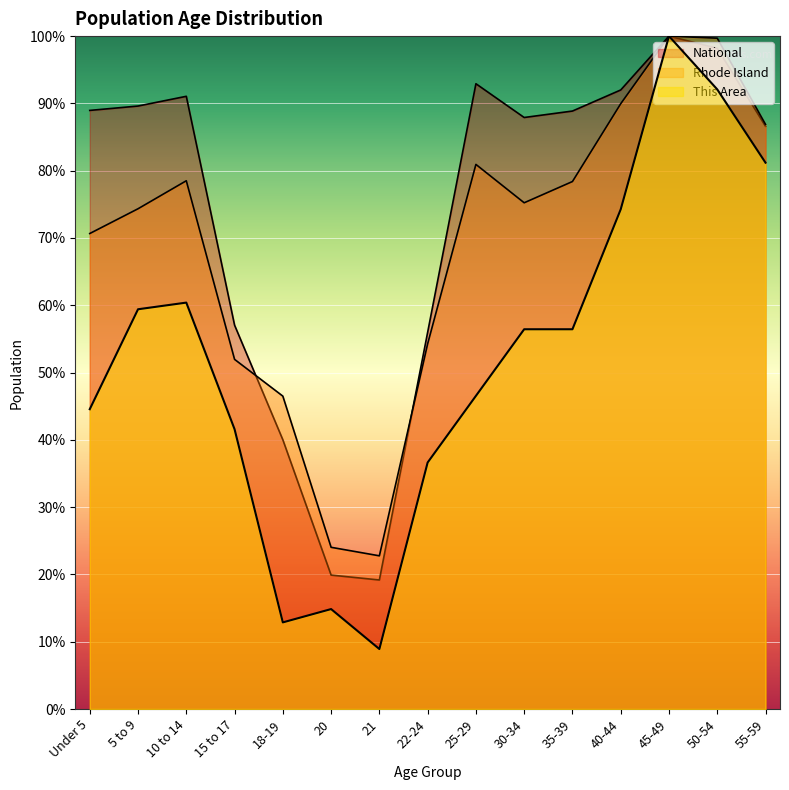

What are all the series names shown in the legend?

This Area, Rhode Island, National